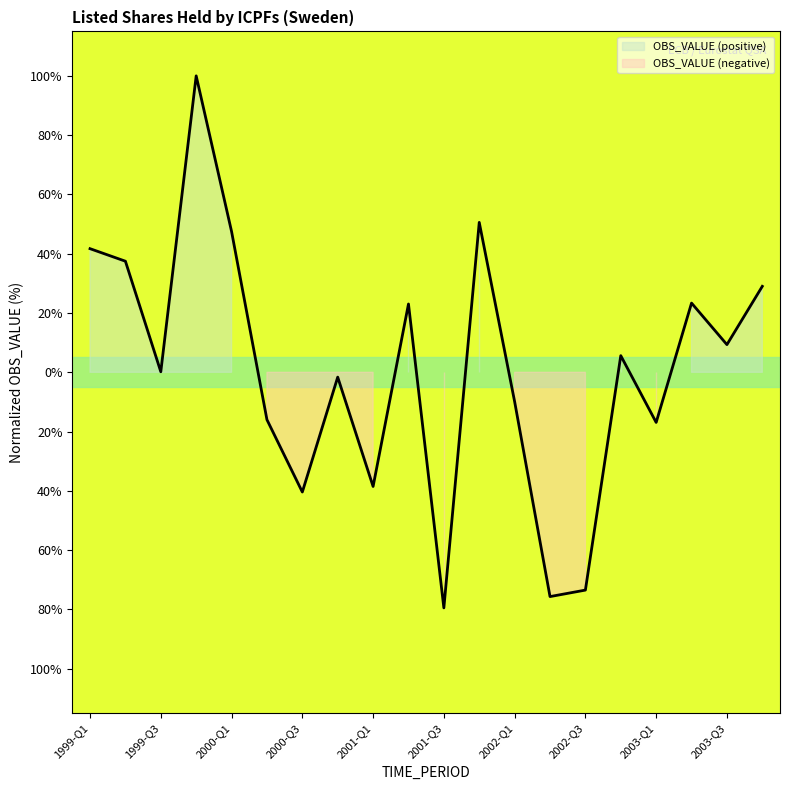

What is the value of the 5th point from the left?

47.5